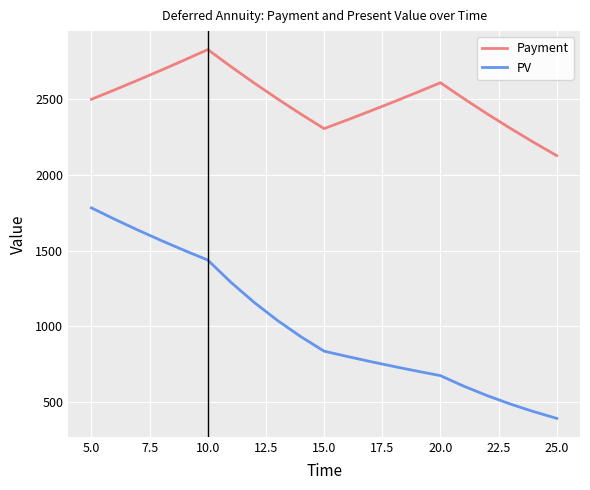

What is the maximum value shown in the chart?

2828.5